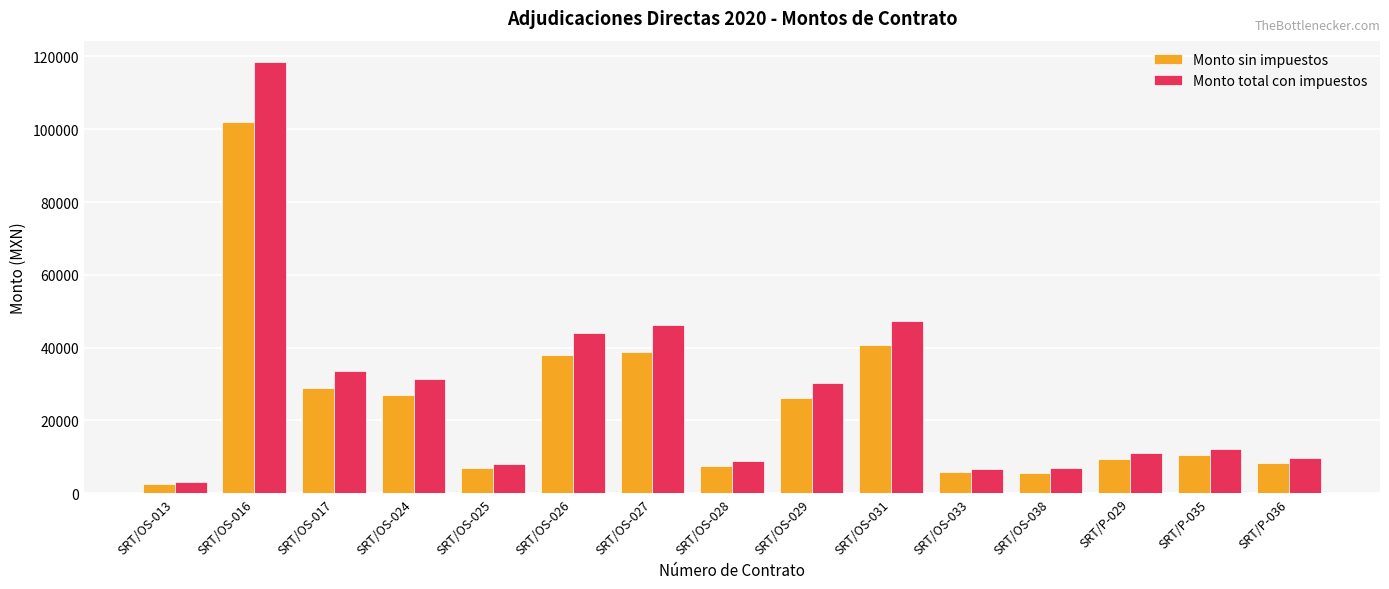

How many series are shown in this chart?

2